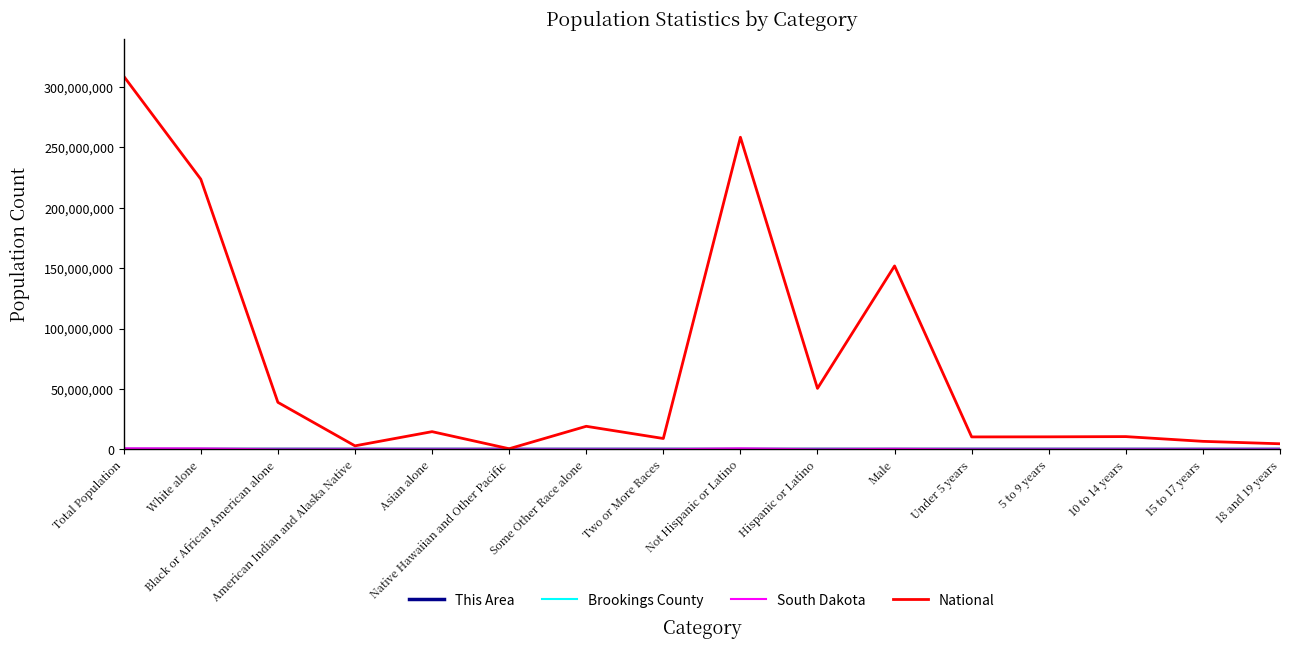

Which series has the largest range (max minus min)?

National